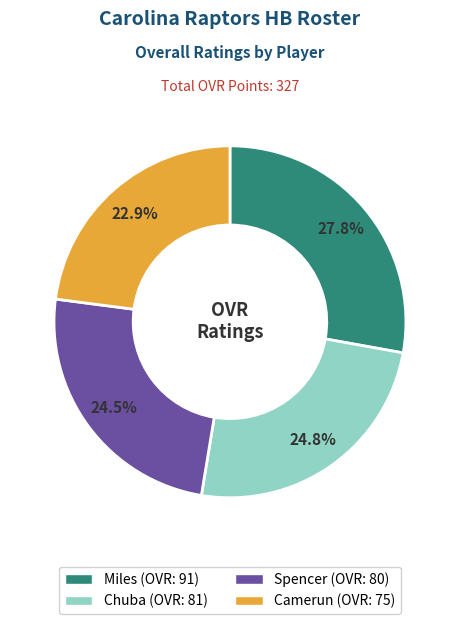

Count the number of slices in the pie.

4